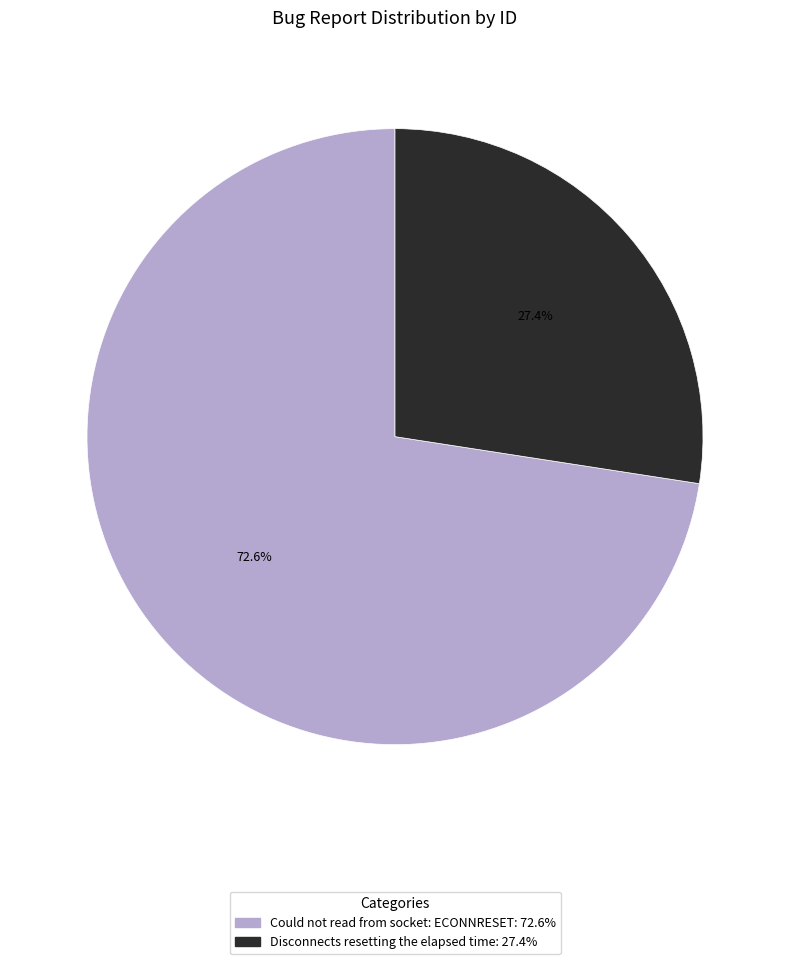

What percentage do Could not read from socket: ECONNRESET and Disconnects resetting the elapsed time together represent?

100.0%